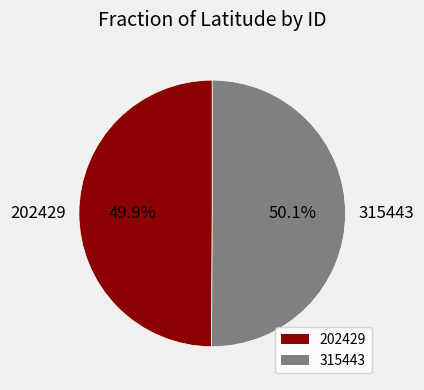

Count the number of slices in the pie.

2